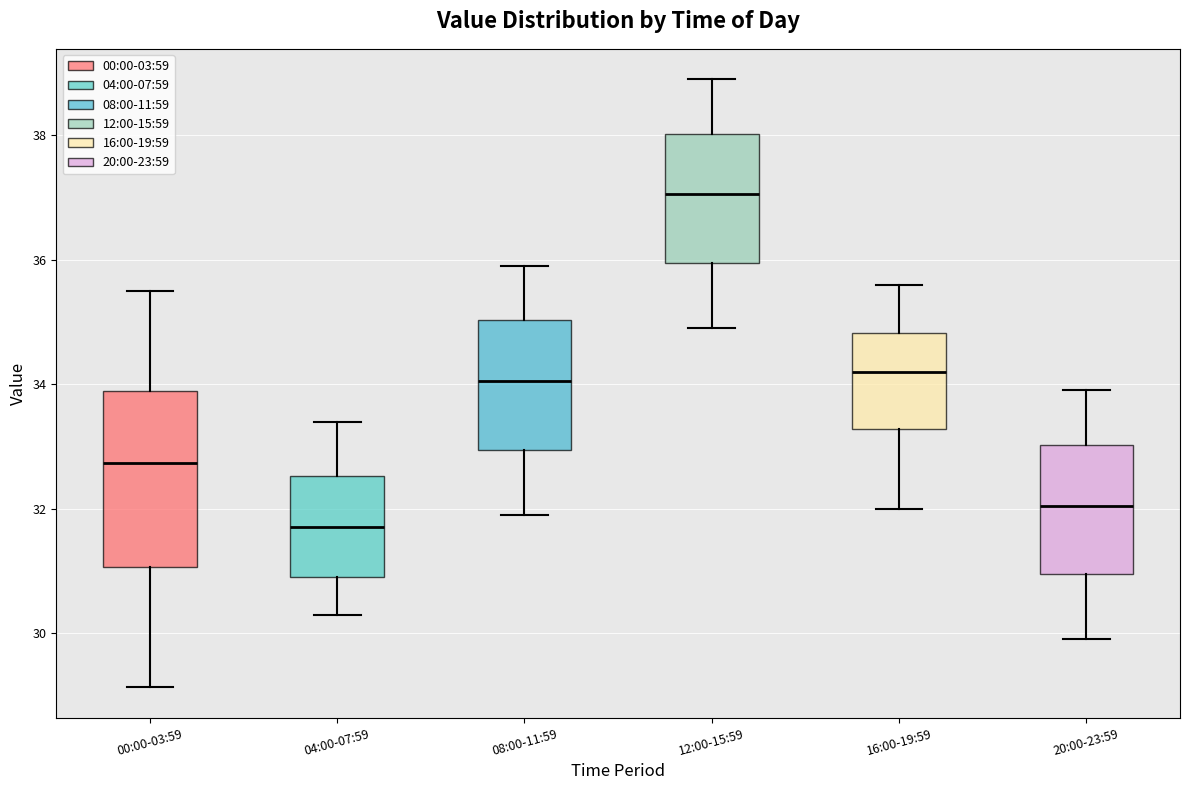

Which box has the highest median line?

12:00-15:59